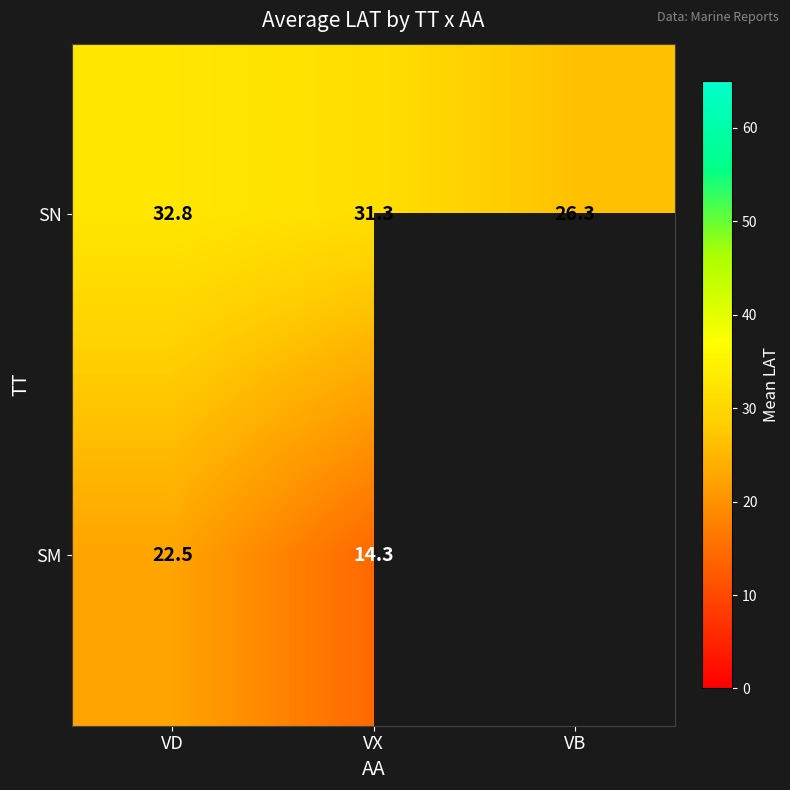

At VD, list the series in order from smallest to largest.

SM, SN